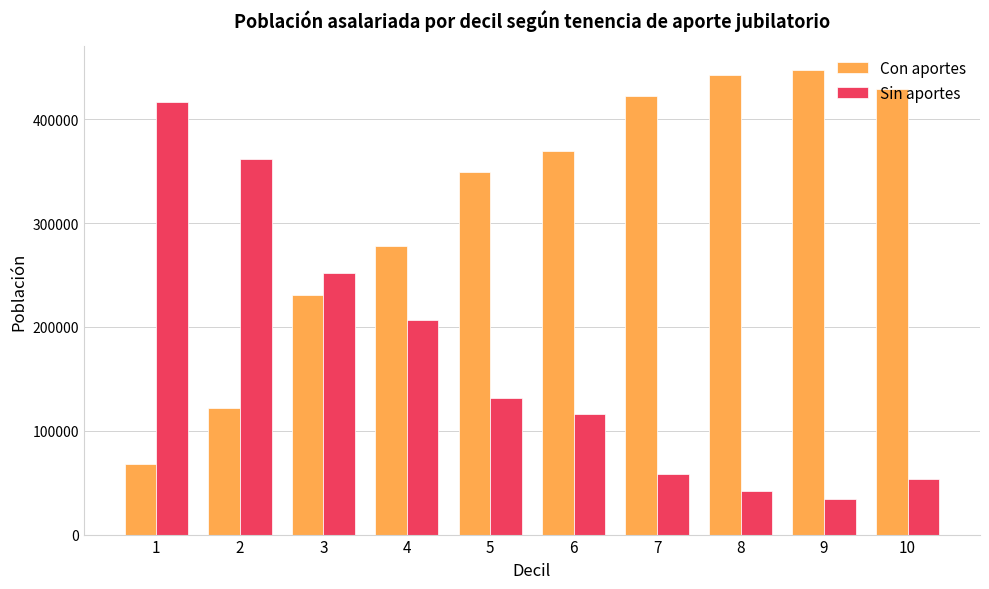

How many distinct data groups are displayed?

2